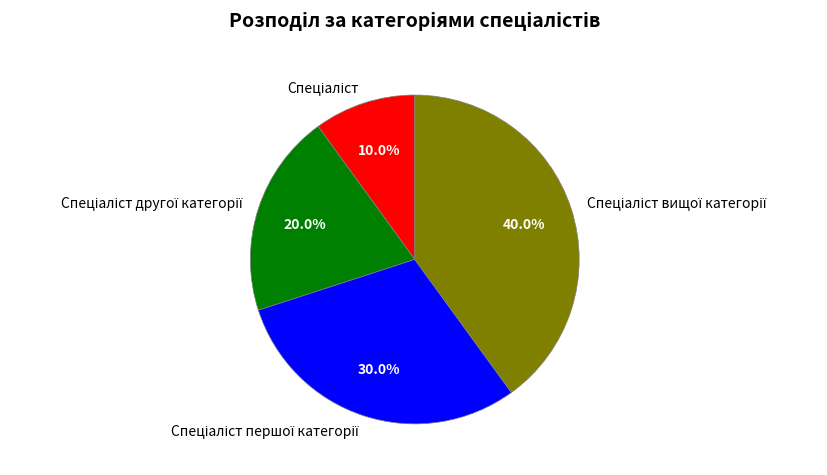

Is there any slice that represents more than half of the pie?

No